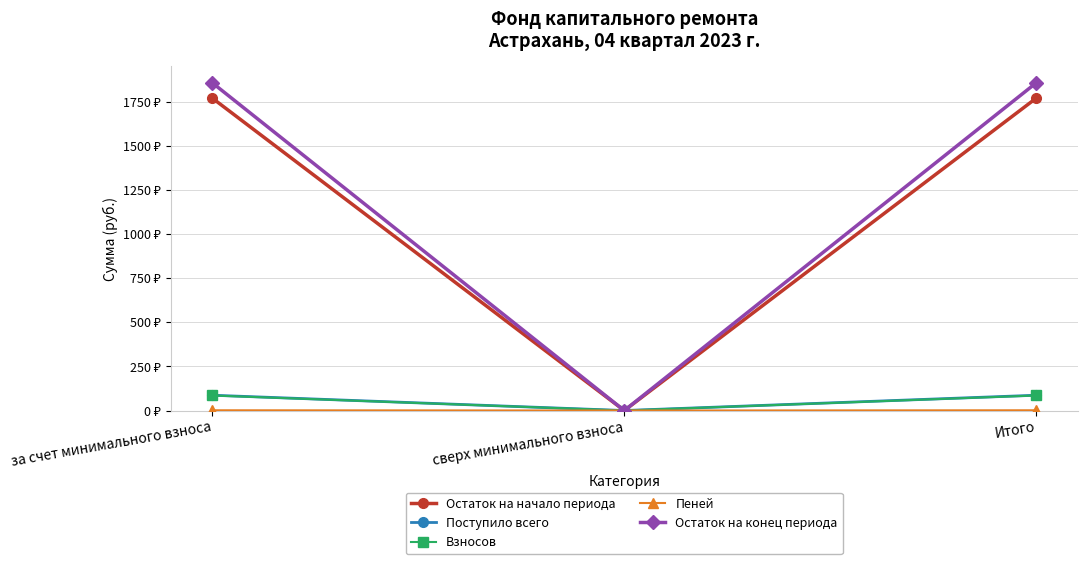

Rank the series at сверх минимального взноса from lowest to highest value.

Остаток на начало периода, Поступило всего, Взносов, Пеней, Остаток на конец периода